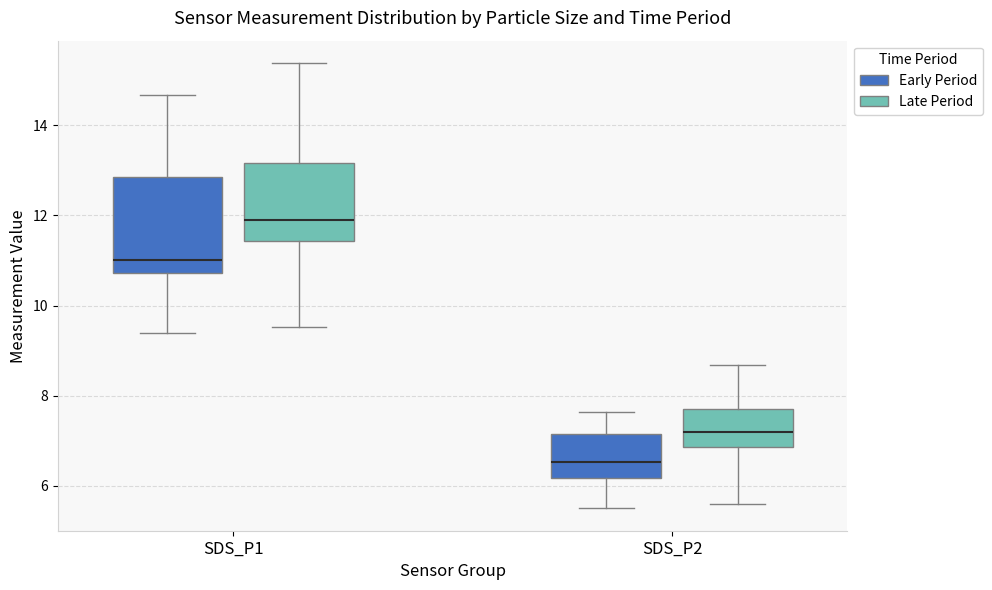

Where is the lower edge of the box for SDS_P1 (Late Period) on the y-axis? The values are not printed on the chart, so give them approximately, as read against the axis.

11.4